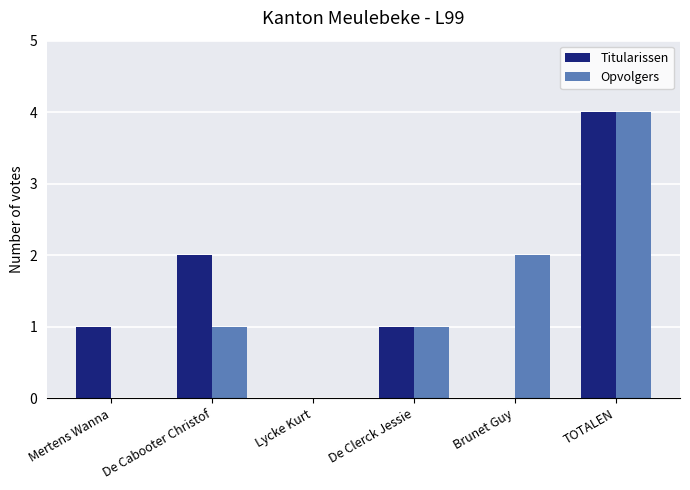

What is the sum of the Opvolgers values at Brunet Guy and De Clerck Jessie?

3